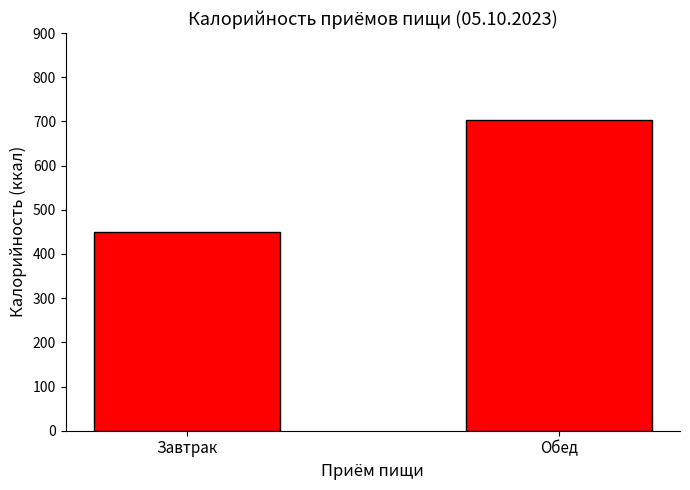

At which label is the value closest to 575?

Завтрак